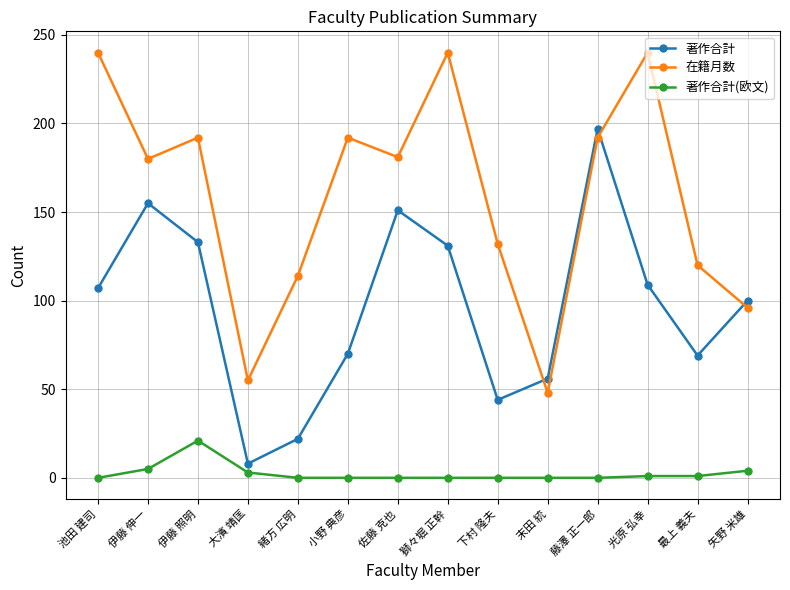

At how many categories does at least one series exceed 229?

3